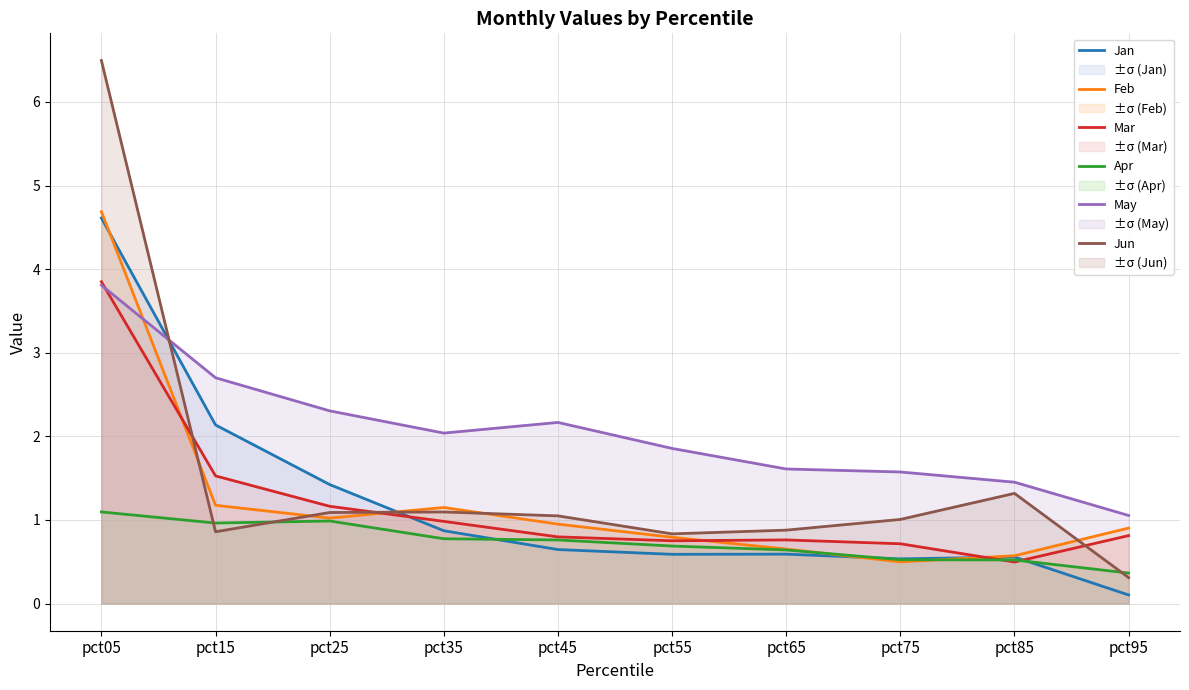

What is the highest value of the Feb series?

4.7